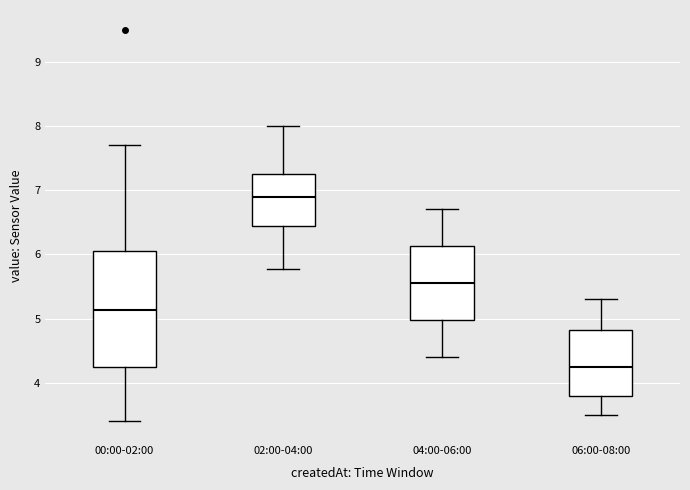

Comparing the boxes themselves (not the whiskers), which one is the tallest?

00:00-02:00